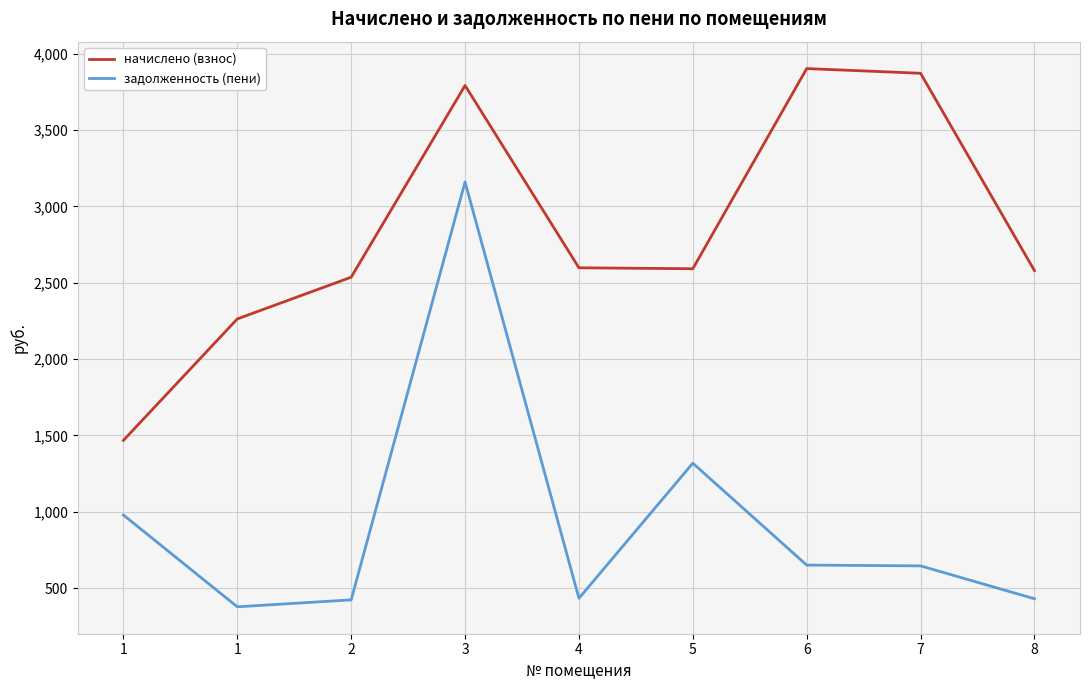

What is the sum of all начислено (взнос) values?

25602.8